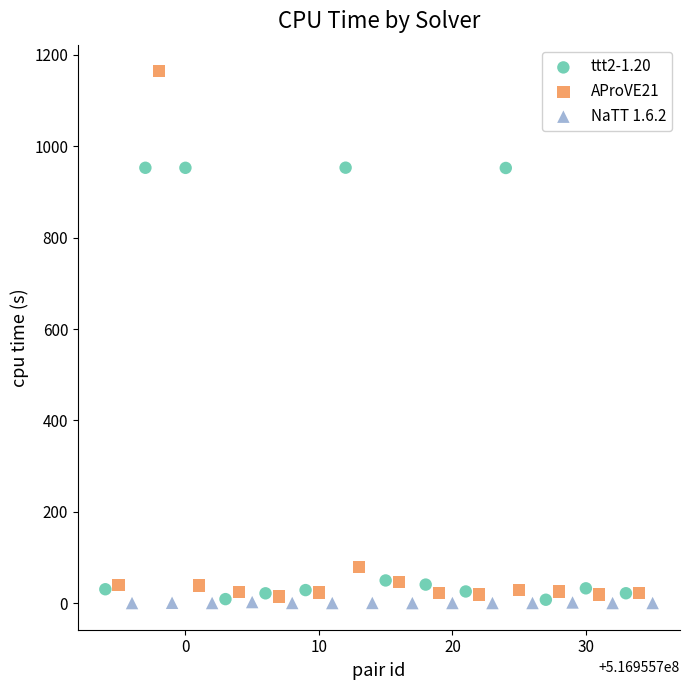

Which series has the widest spread of Y values?

AProVE21